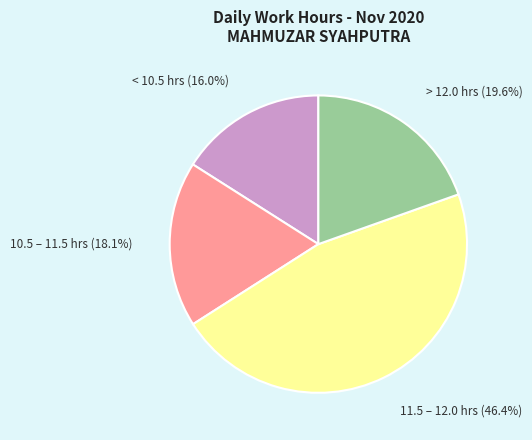

Is there any slice that represents more than half of the pie?

No